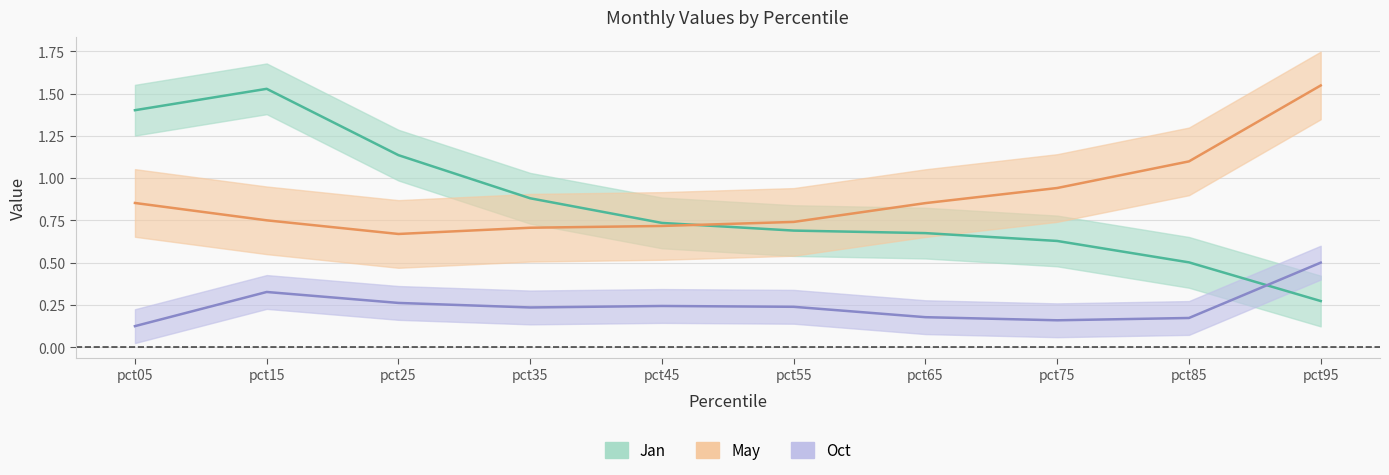

Between pct15 and pct45, which series saw the biggest shift?

Jan